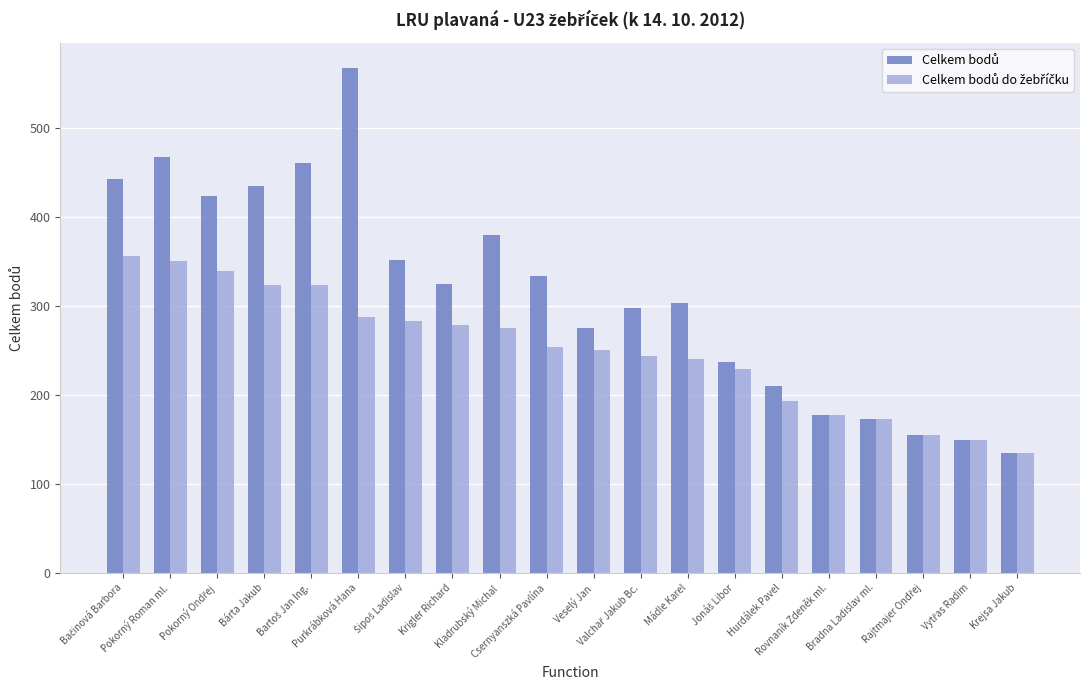

At which category does the chart reach its peak across all series?

Purkrábková Hana